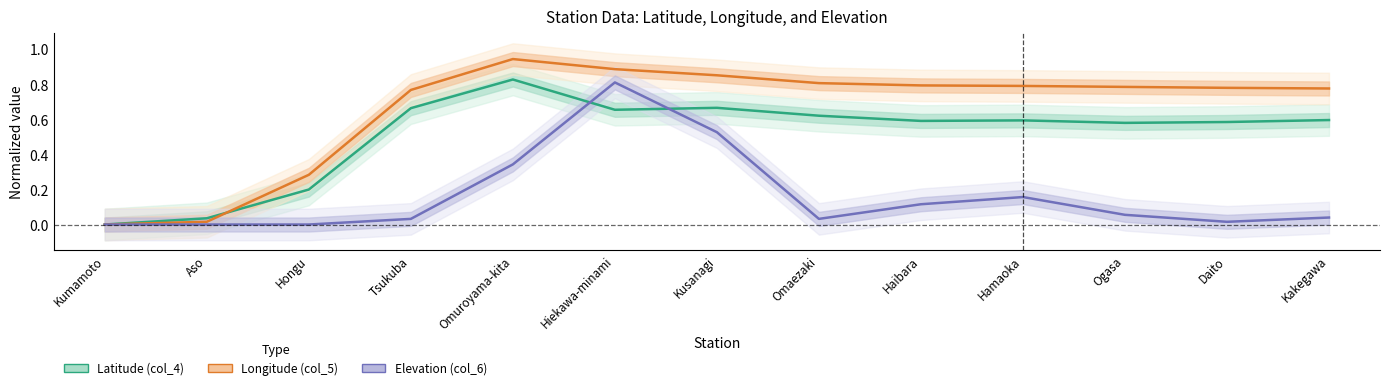

What is the sum of the Elevation (col_6) values at Hamaoka and Omuroyama-kita?

0.5